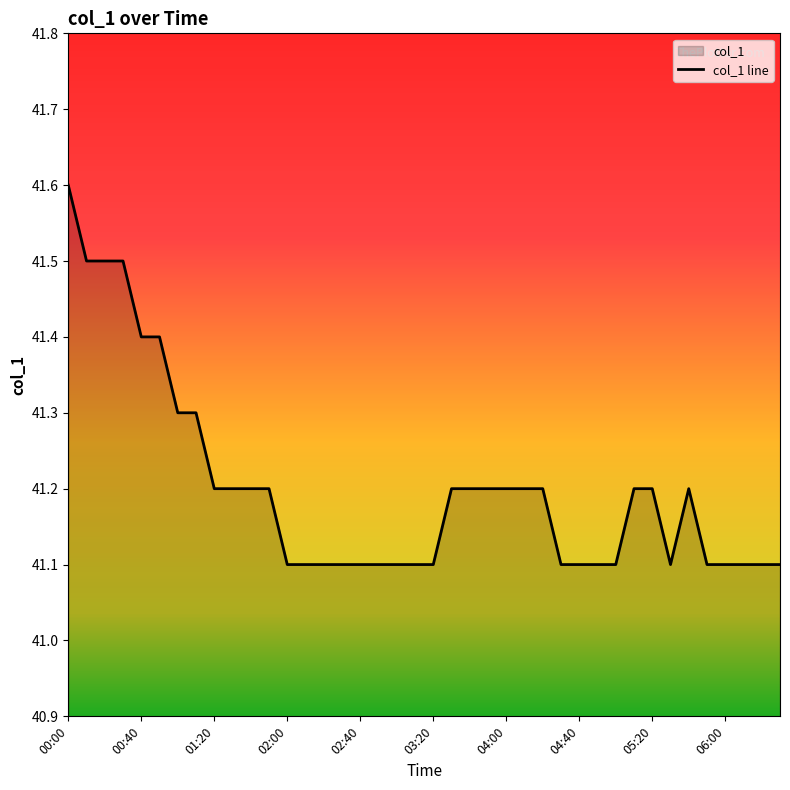

The chart shows a value of 67.4 at 04:00. True or false?

False